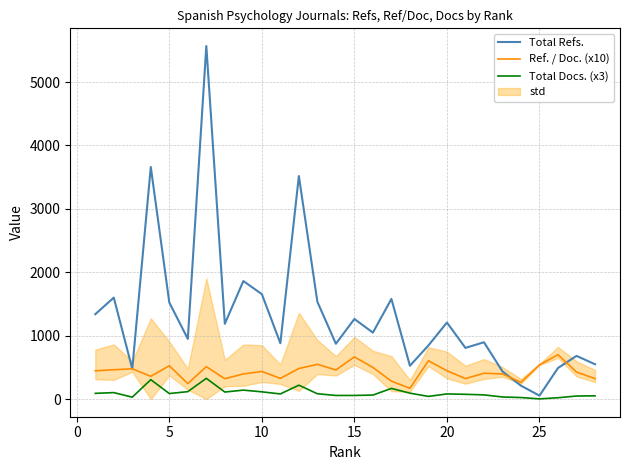

The value of Ref. / Doc. (x10) at 15 is 1113.8. True or false?

False